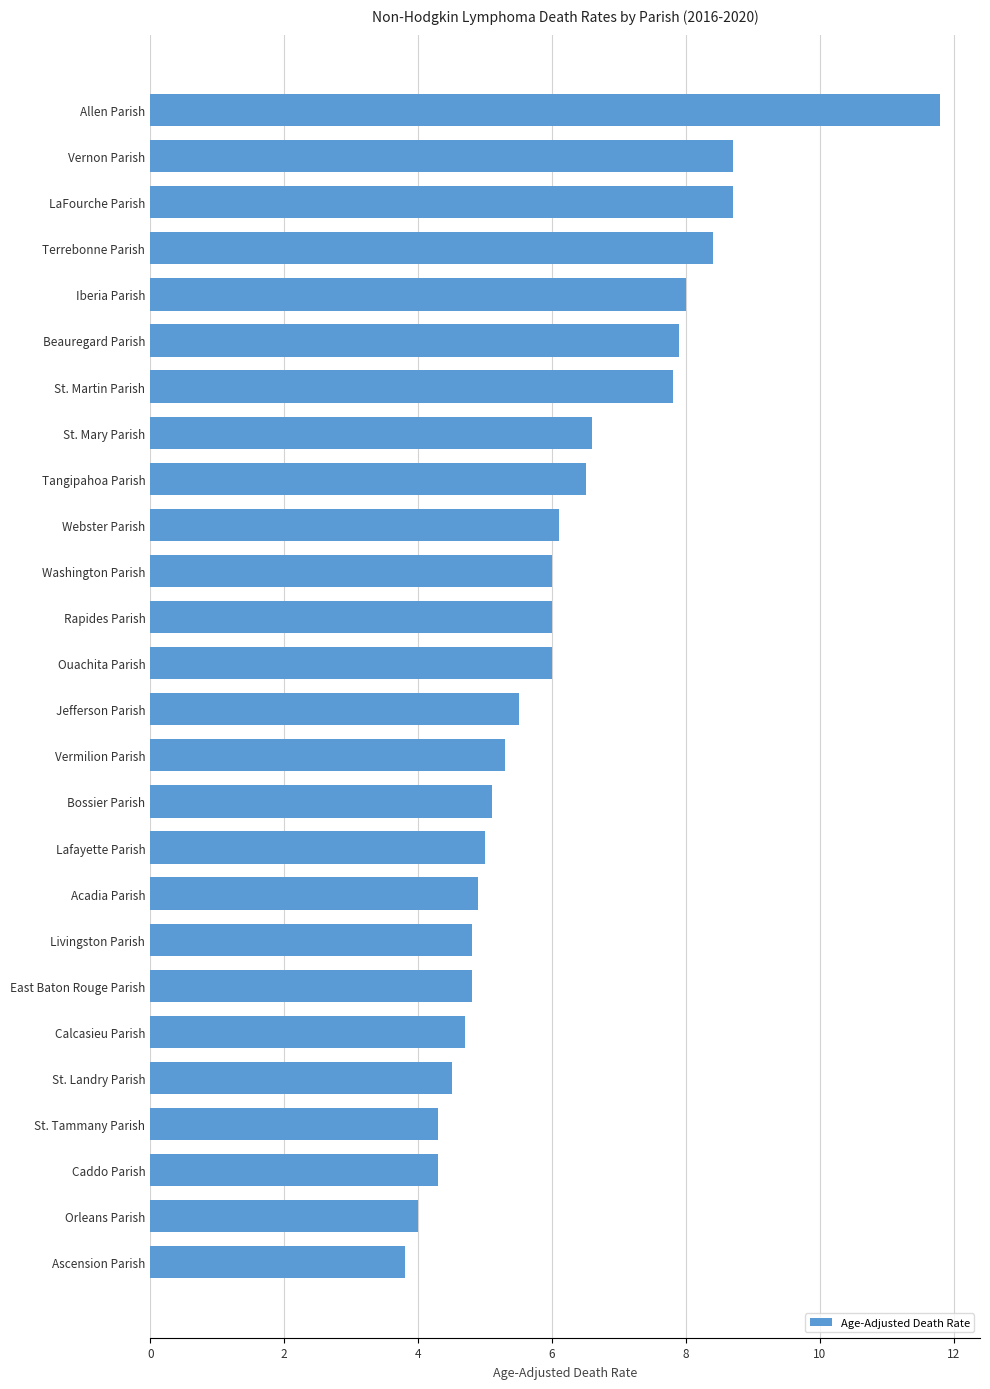

What is the ratio of the value at Orleans Parish to the value at Caddo Parish?

0.9